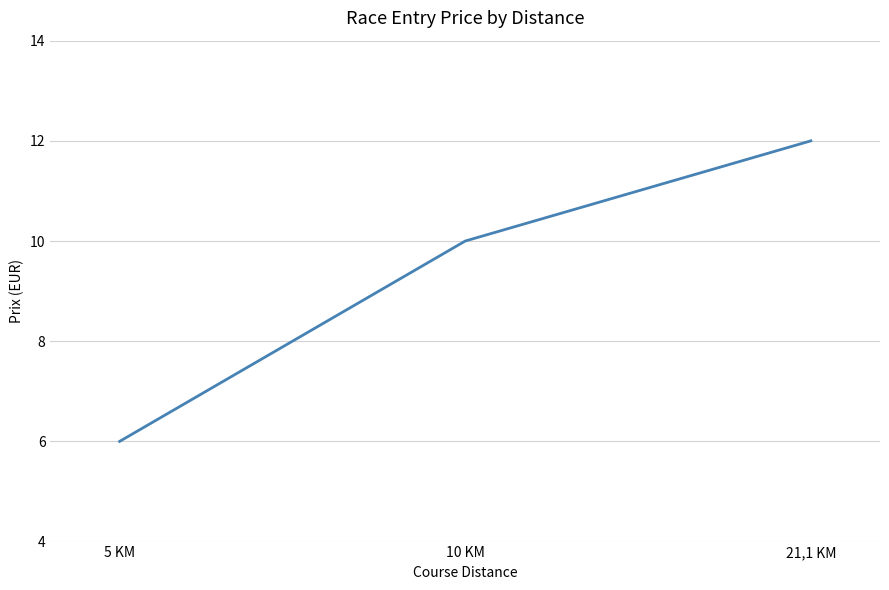

How many values are between 6 and 12?

3